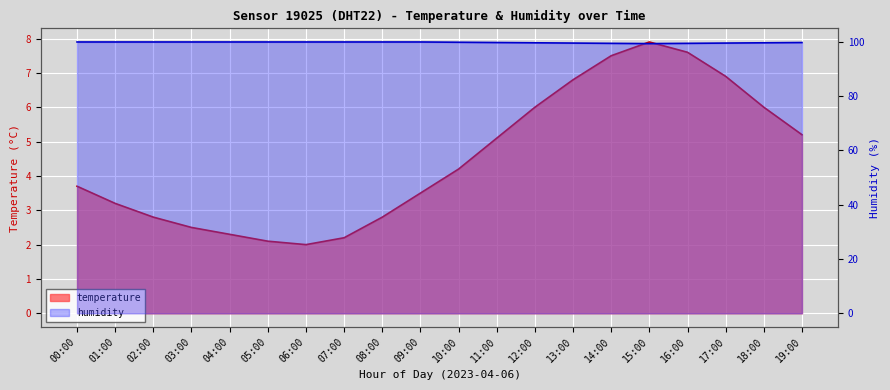

What position from the left is 06:00?

7